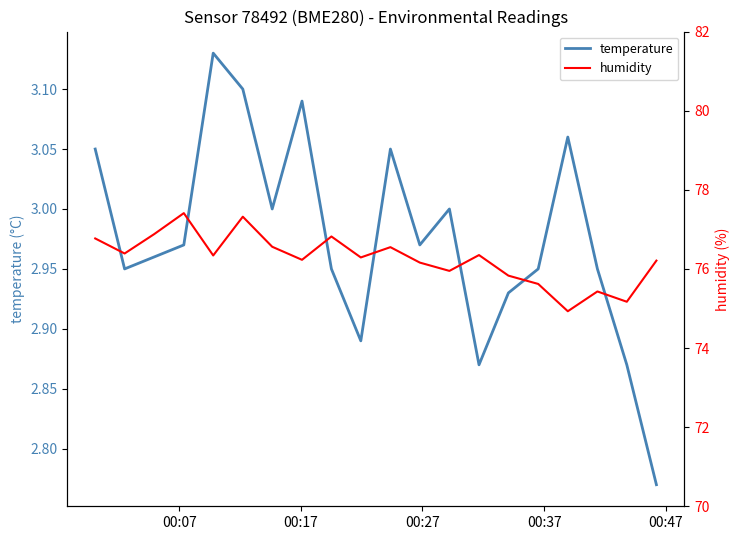

True or false: humidity and temperature intersect in this chart.

False